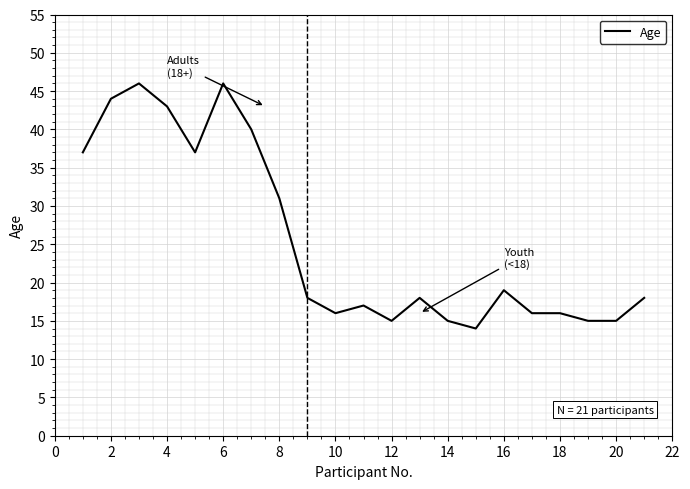

What is the difference between the maximum and minimum values?

32